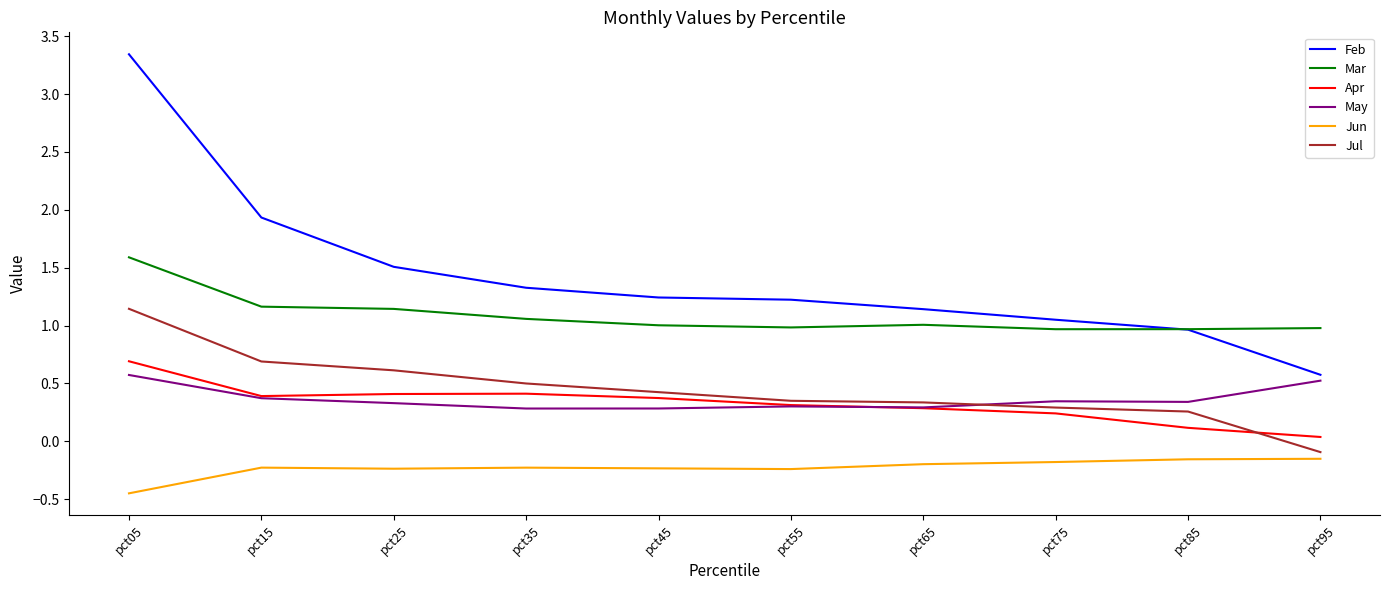

Rank the series at pct25 from highest to lowest value.

Feb, Mar, Jul, Apr, May, Jun